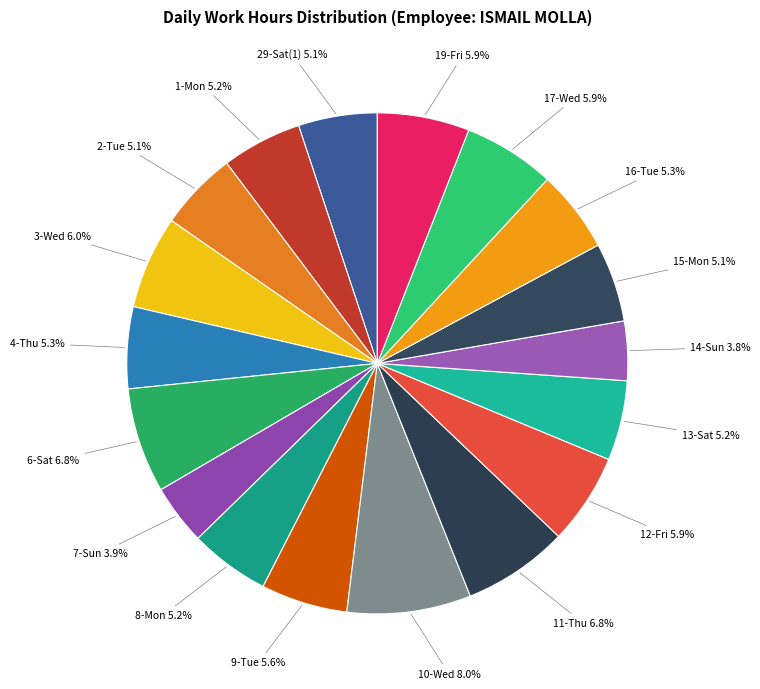

How many slices are in this pie chart?

18